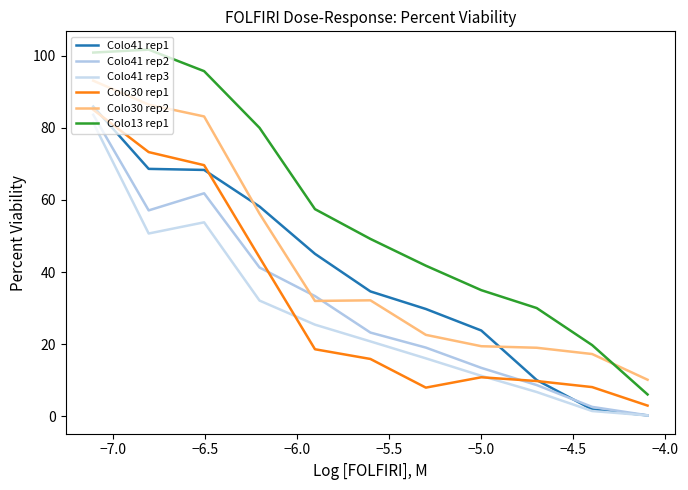

What is the difference between the maximum and minimum values in the Colo41 rep1 series?

85.6